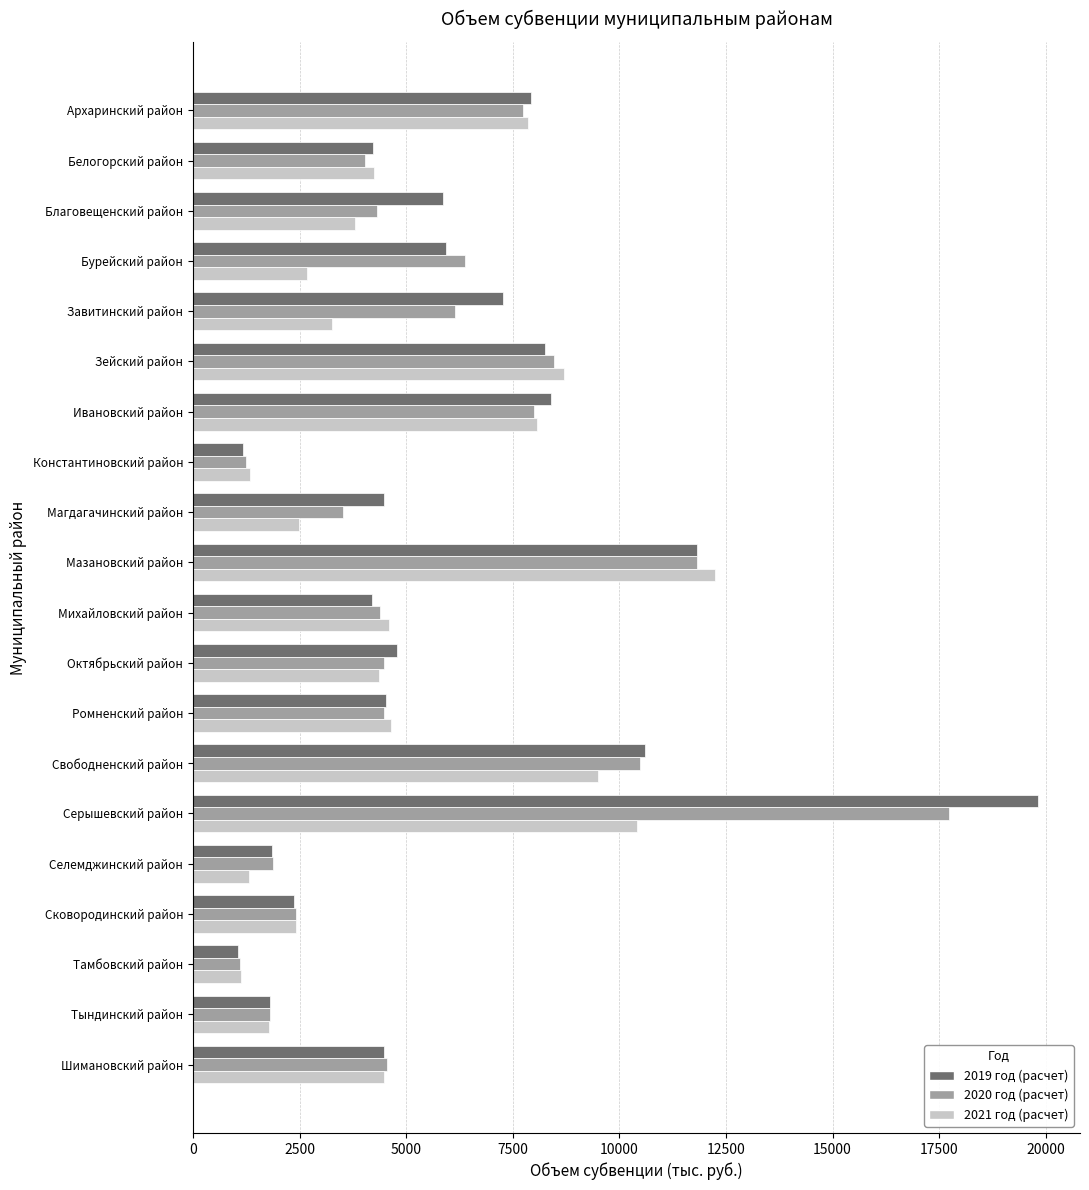

What is the minimum value shown in the chart?

1067.5